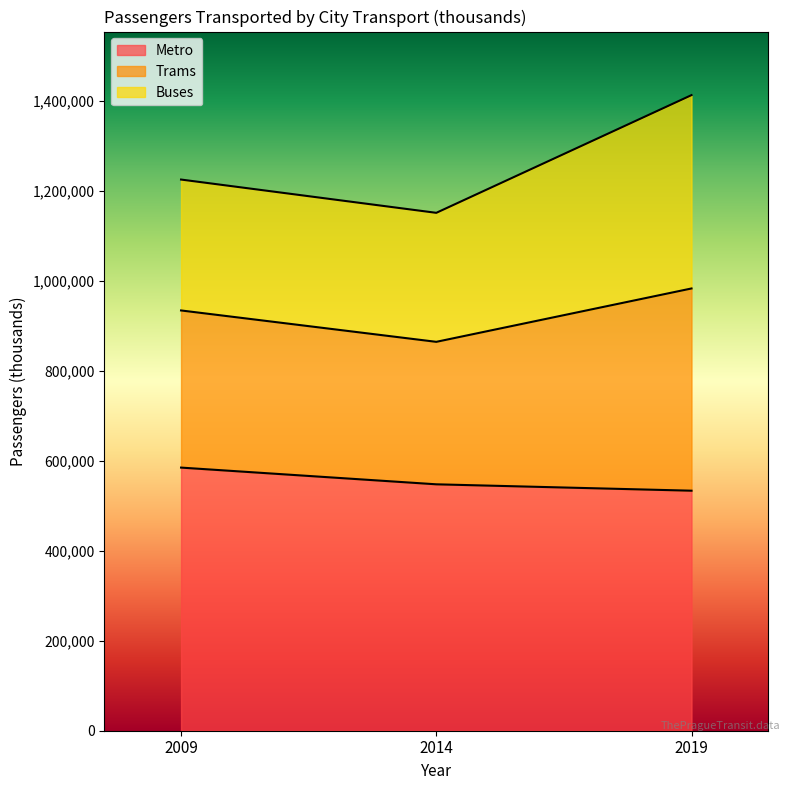

At which label does Trams reach its peak?

2019